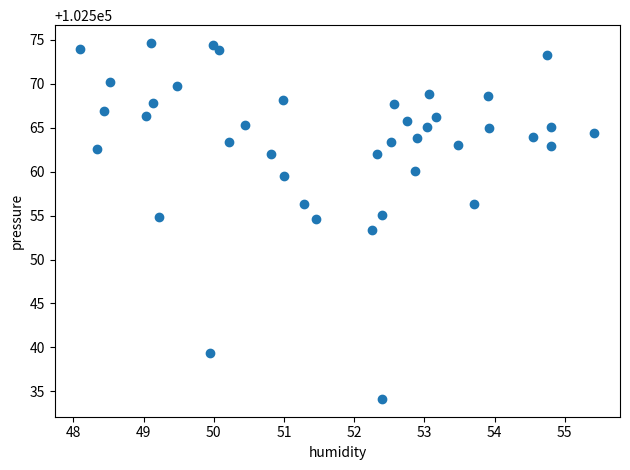

What is the range of Y values (max minus min)?

40.5